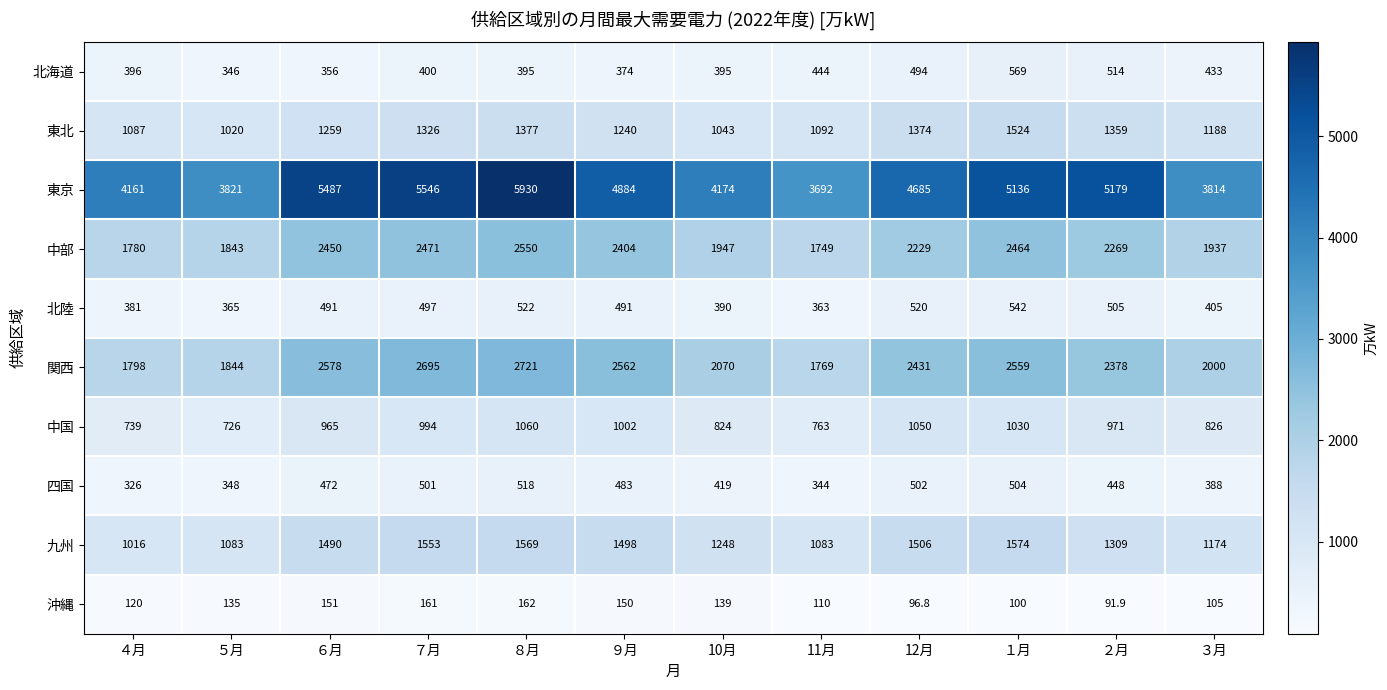

At ６月, list the series in order from largest to smallest.

東京, 関西, 中部, 九州, 東北, 中国, 北陸, 四国, 北海道, 沖縄